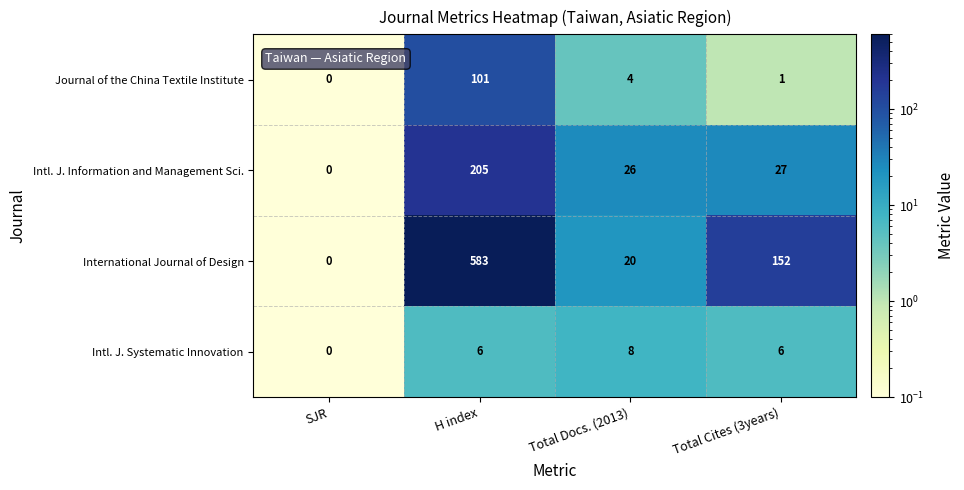

At which category is the sum across all series the highest?

H index